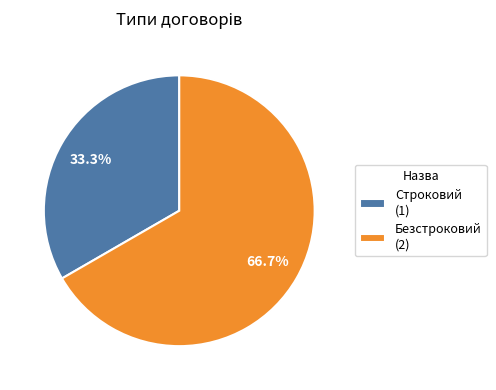

True or false: Строковий accounts for 21% of the total.

False